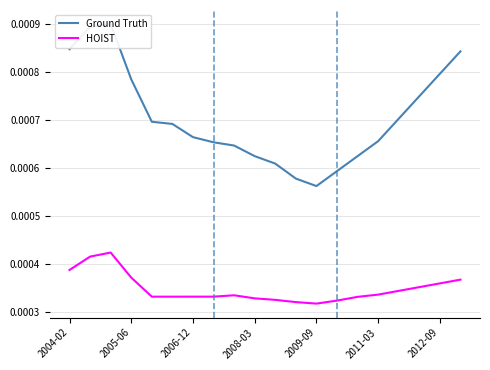

True or false: HOIST and Ground Truth intersect in this chart.

False